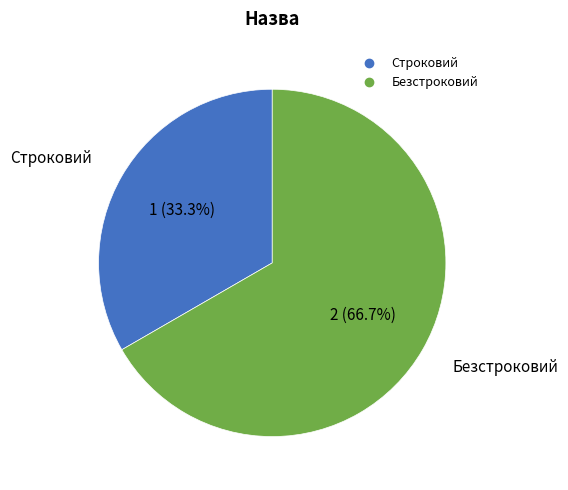

What percentage is the Безстроковий slice, to the nearest percent?

67%